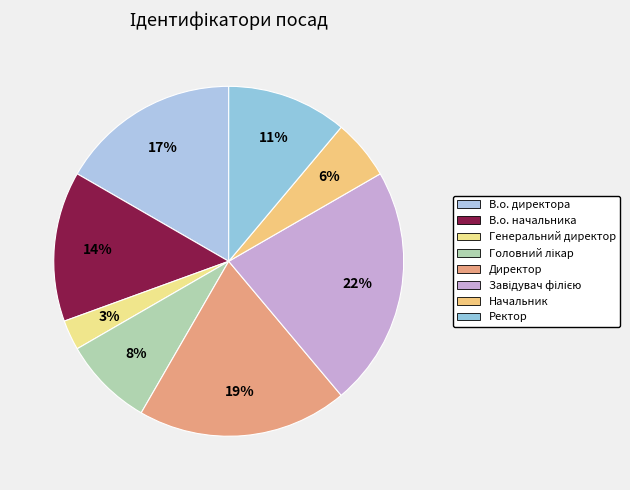

True or false: Ректор accounts for 11% of the total.

True